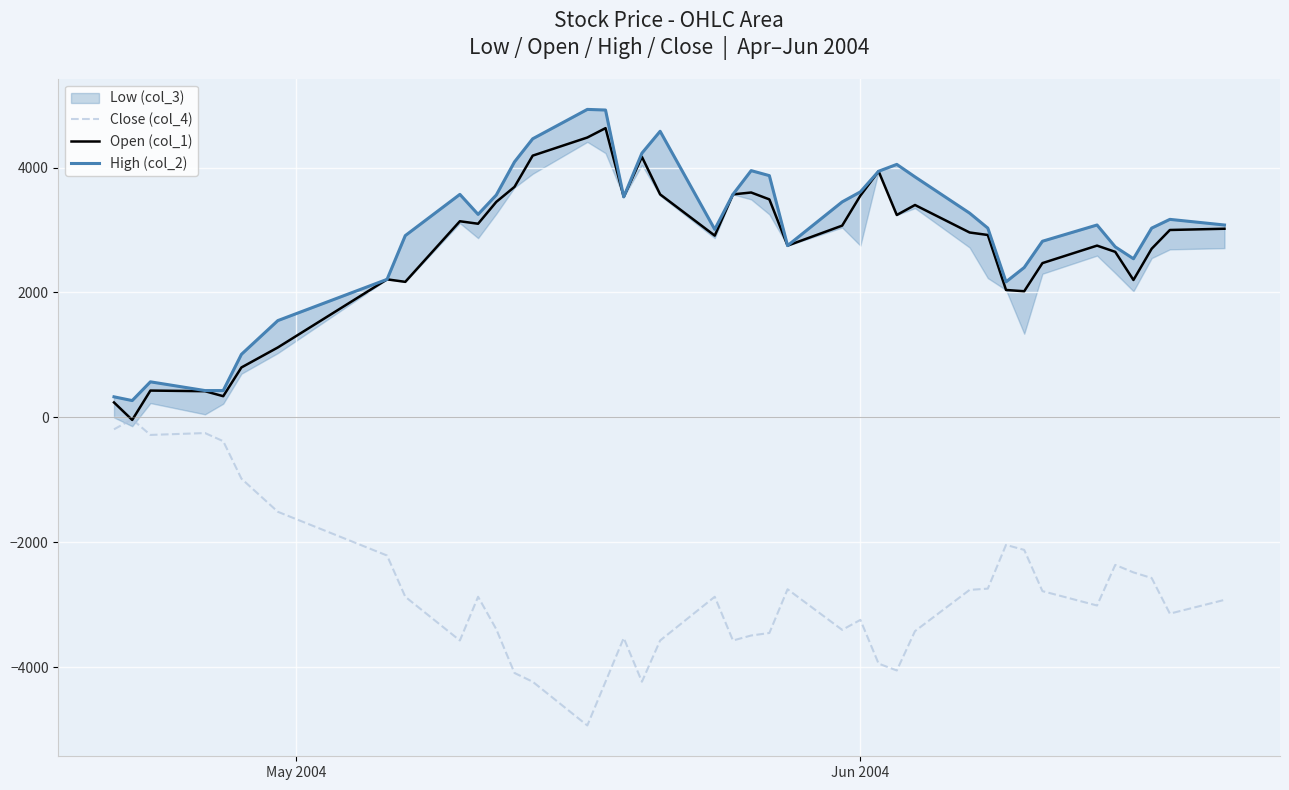

Is it true that Open (col_1) equals 837 at 32?

False